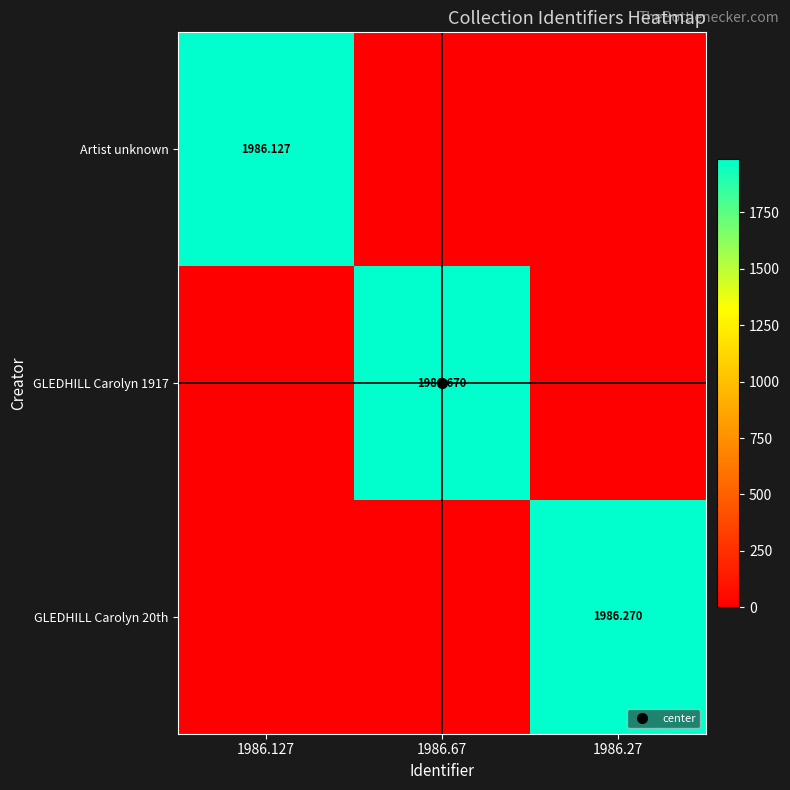

True or false: GLEDHILL Carolyn 20th has a value of 0.0 at 1986.127.

True